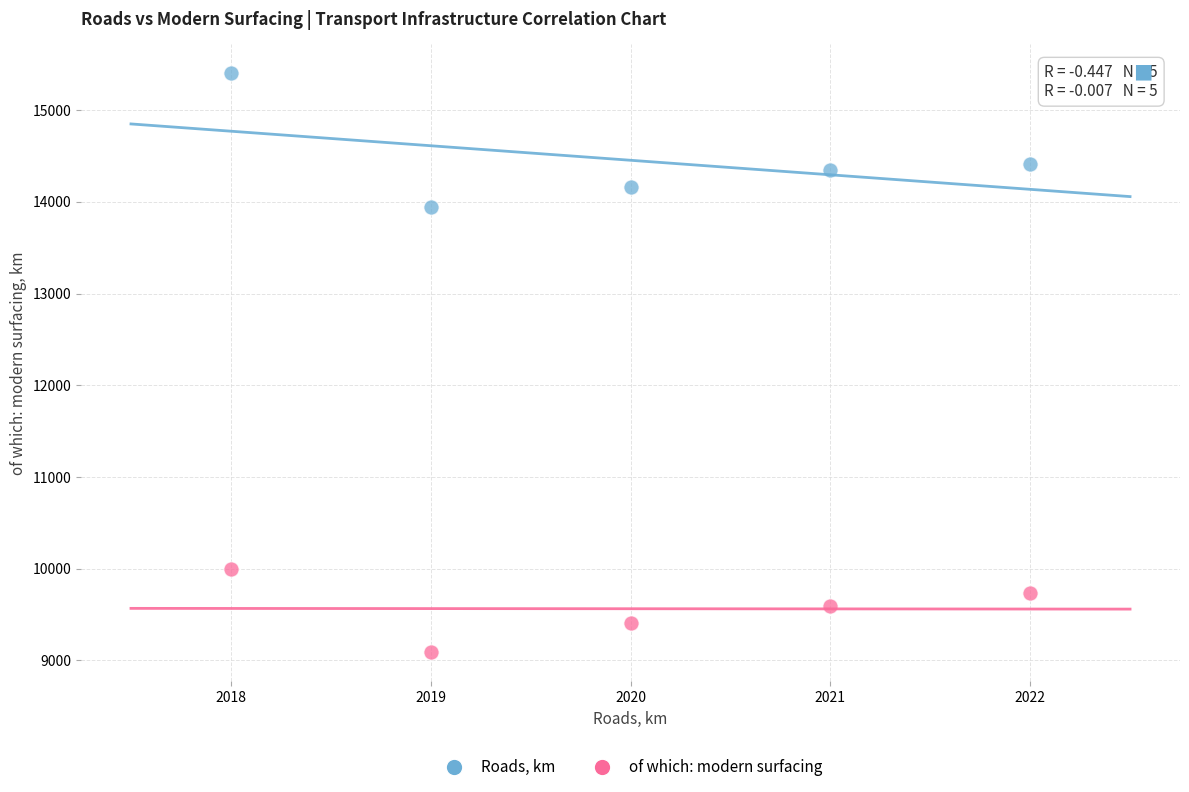

Which series contains the highest Y value?

Roads, km